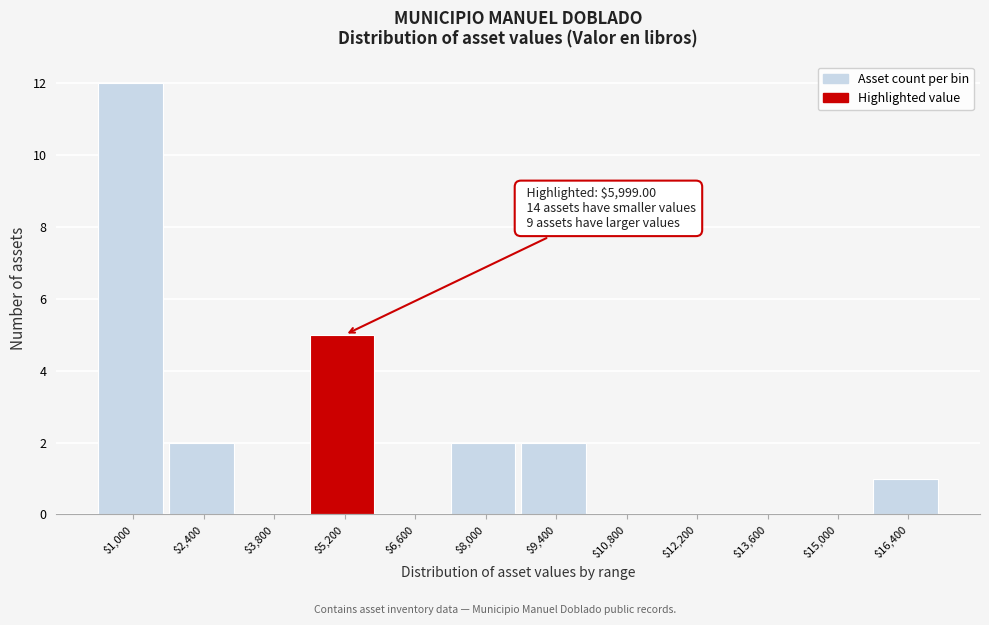

What is the maximum value shown in the chart?

12